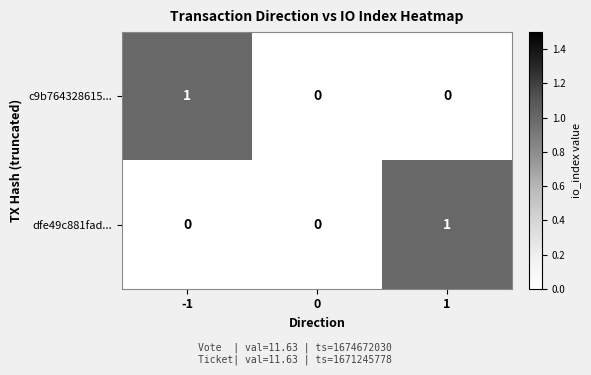

Count the c9b764328615... values in the range 0 to 1.

3